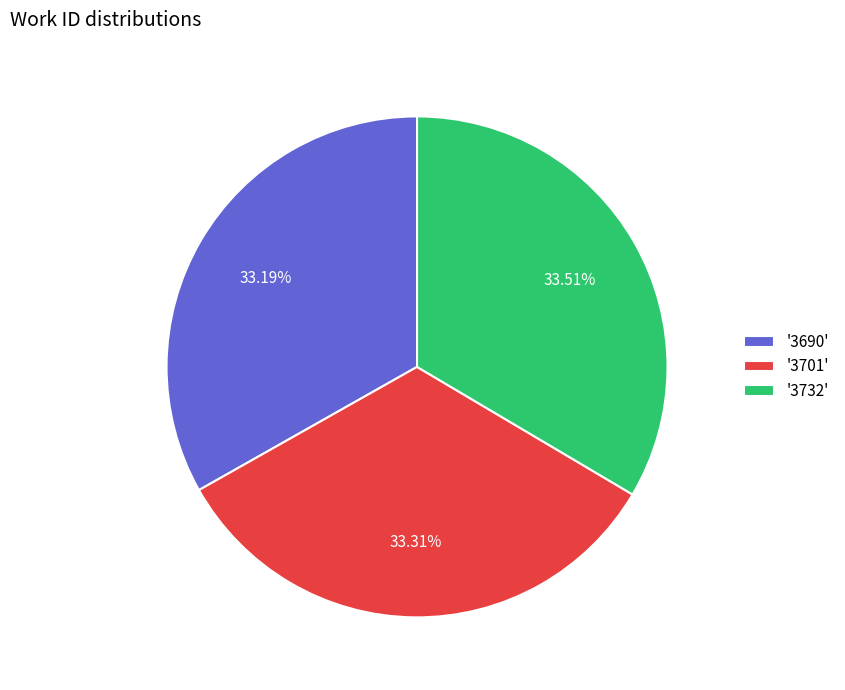

How many segments does this pie chart have?

3